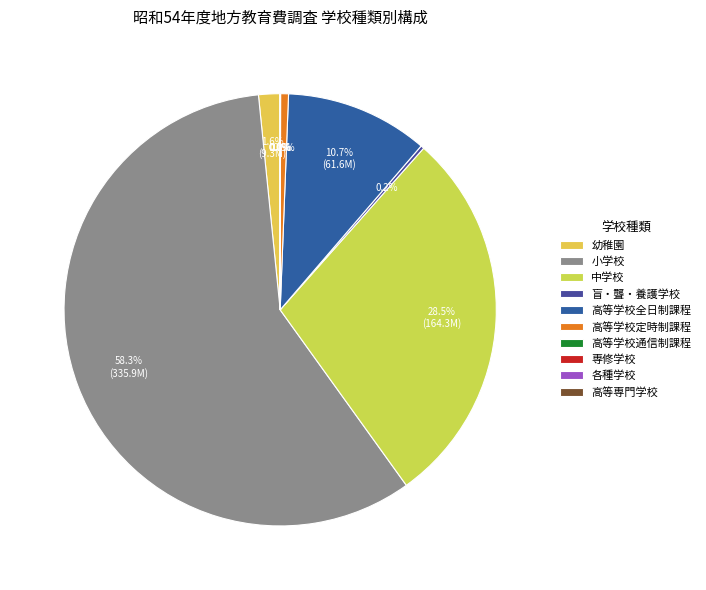

Is it true that 各種学校 is 0% of the pie?

True